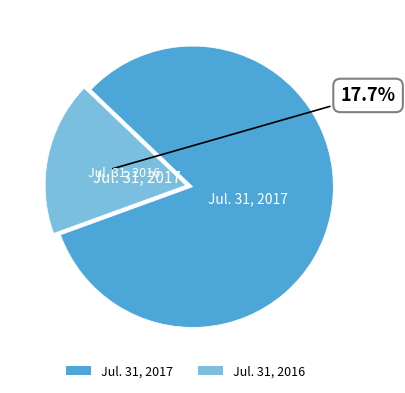

To the nearest percent, what is the difference between the largest and smallest slice percentages?

65%